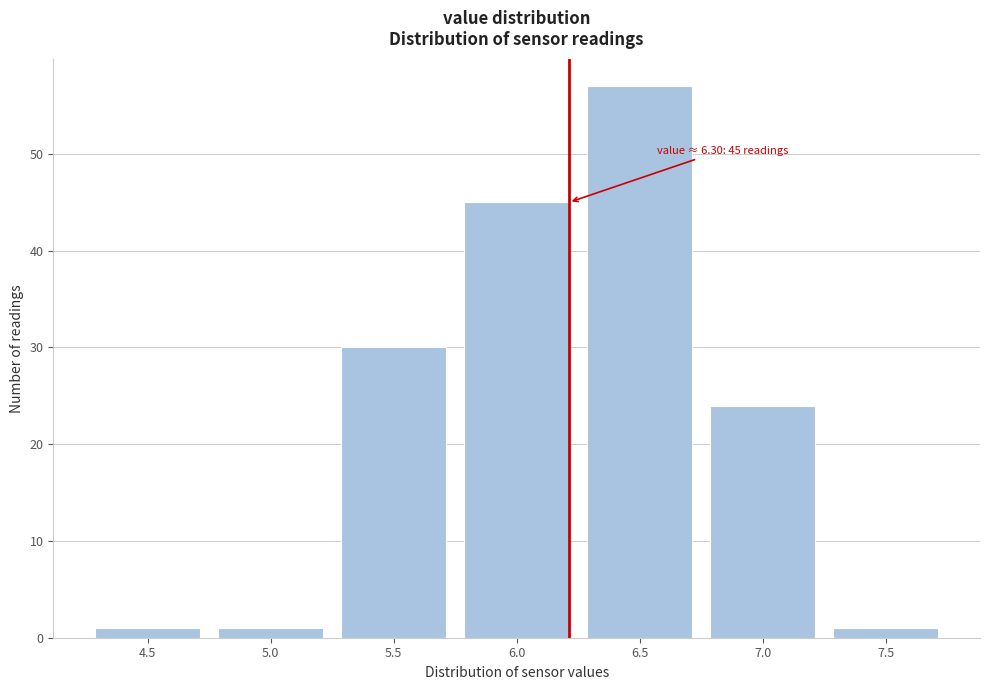

Reading left to right, list all the values displayed in this chart.

1	1	30	45	57	24	1